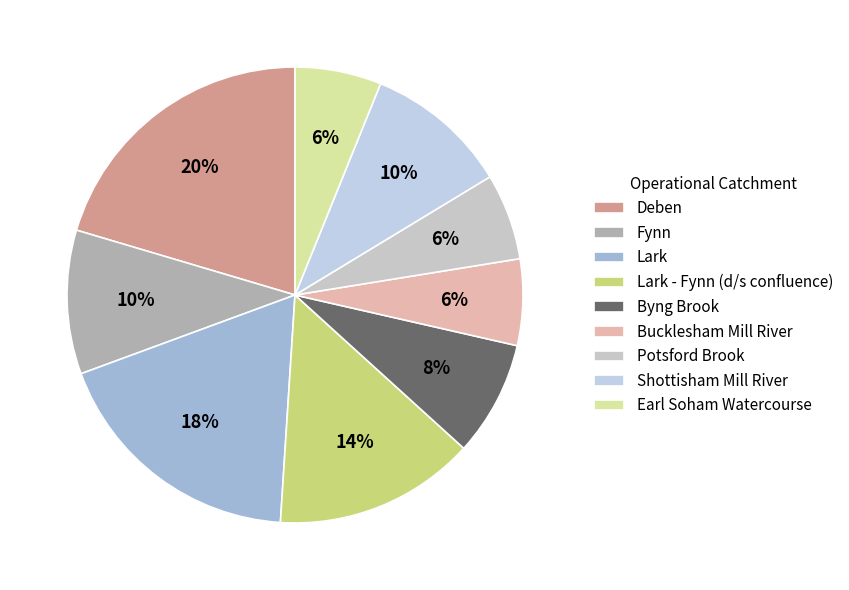

To the nearest percent, what percentage of the pie is Shottisham Mill River?

10%